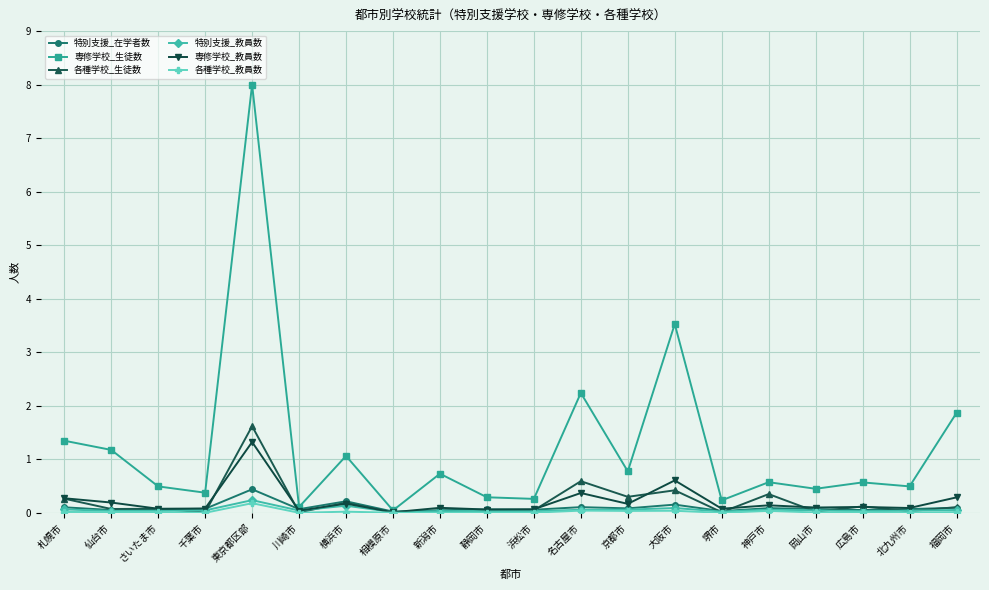

Which series changed the most between 川崎市 and 広島市?

専修学校_生徒数